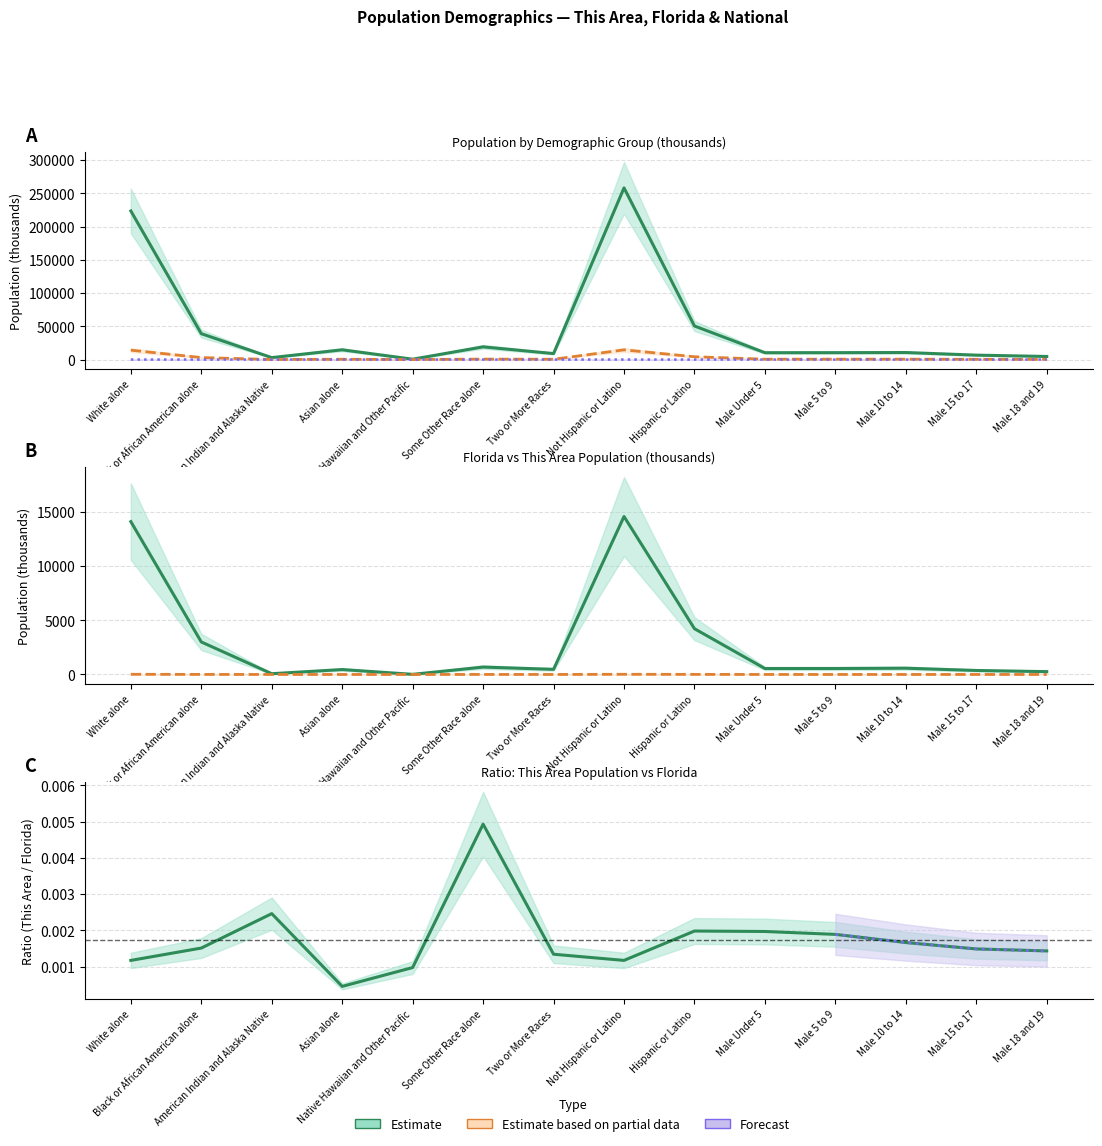

At which label does National reach its minimum?

Native Hawaiian and Other Pacific